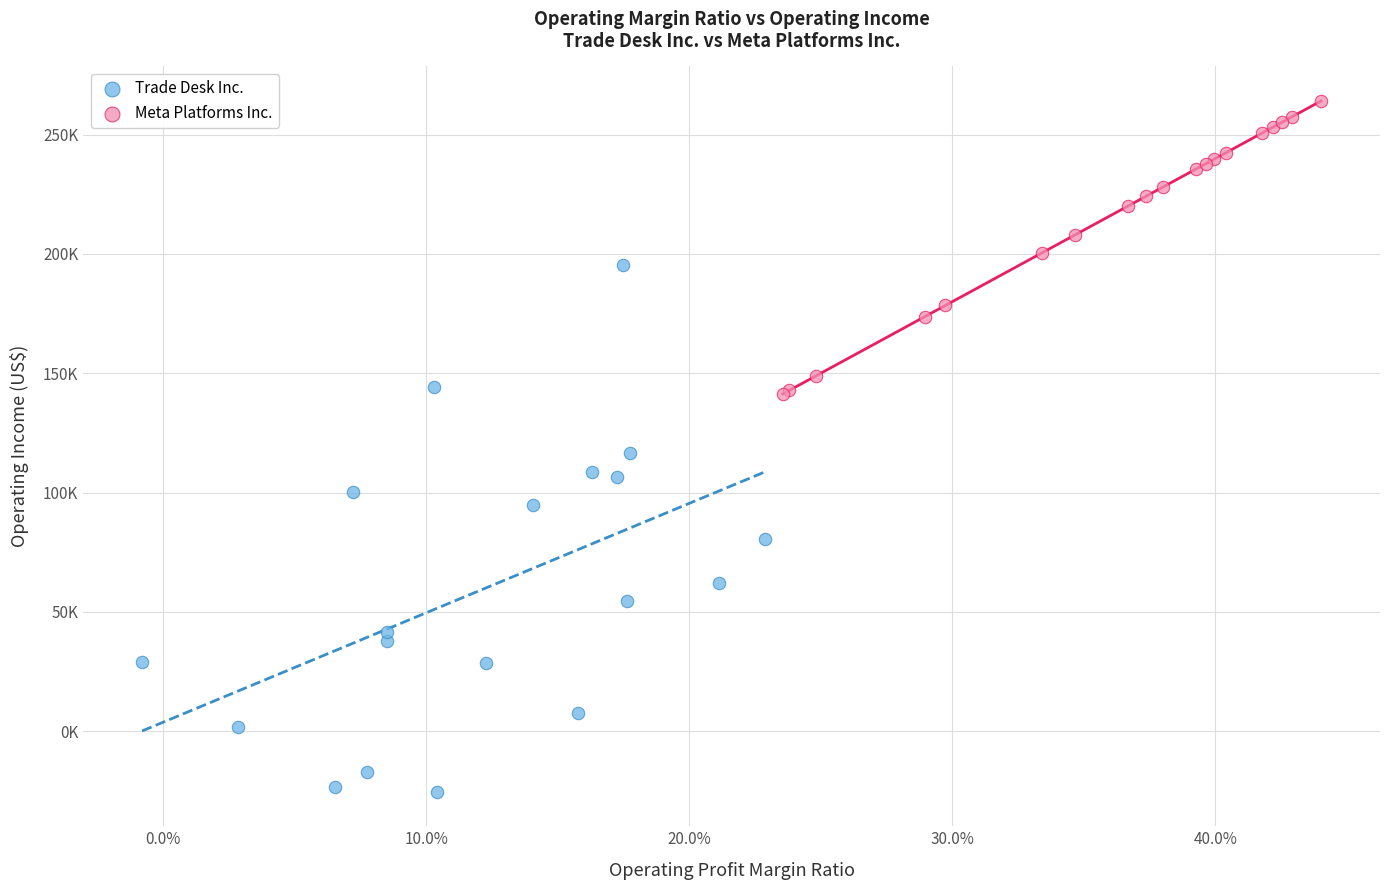

Which series contains the lowest Y value?

Trade Desk Inc.